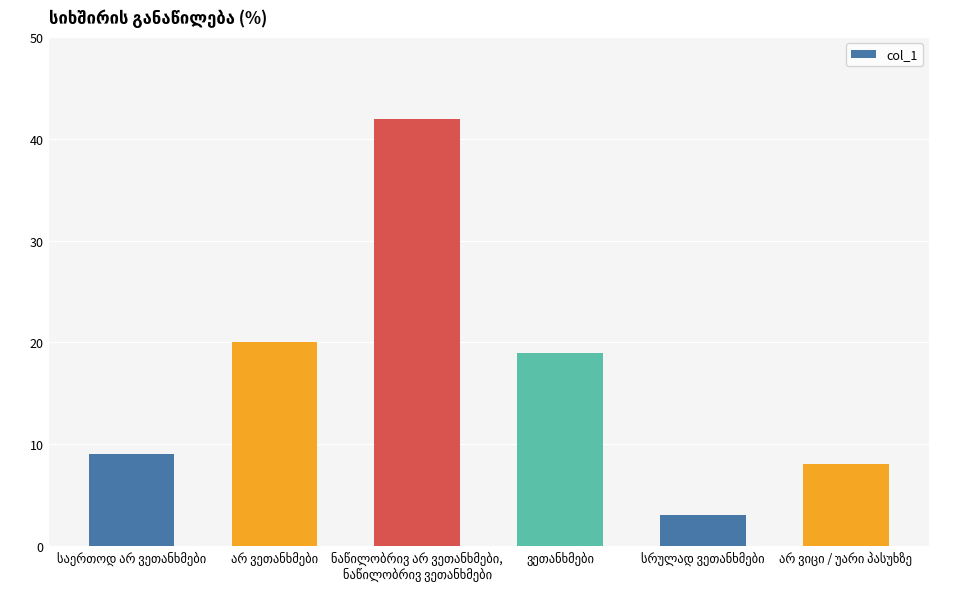

How many series are shown in this chart?

1